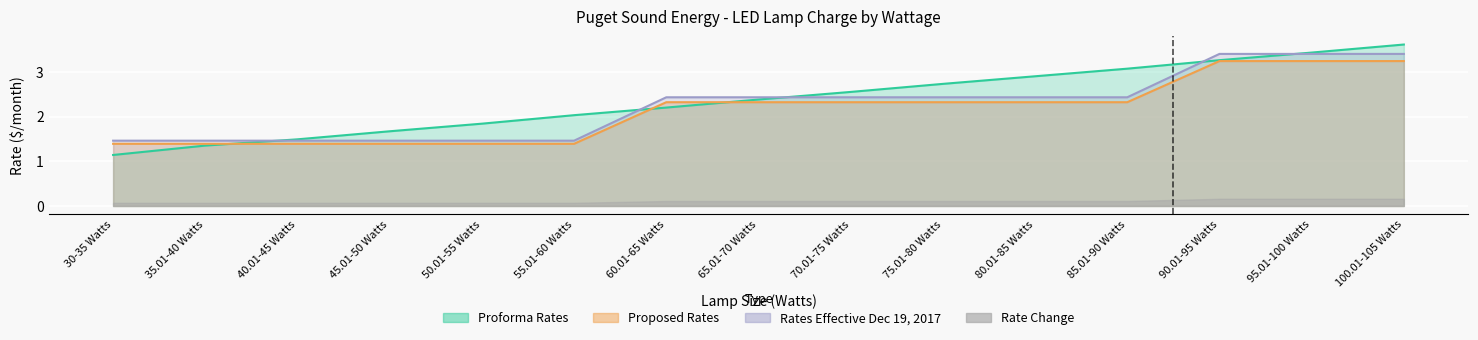

What is the difference between the maximum and minimum values in the Proposed Rates series?

1.9